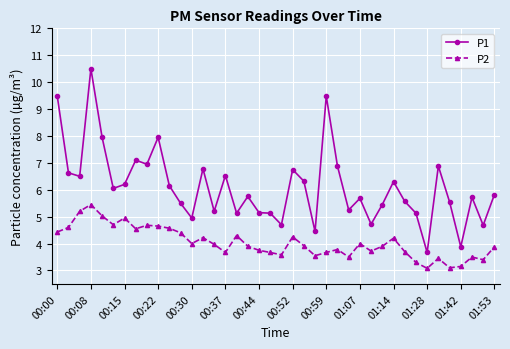

List the series in order of their overall mean, highest first.

P1, P2